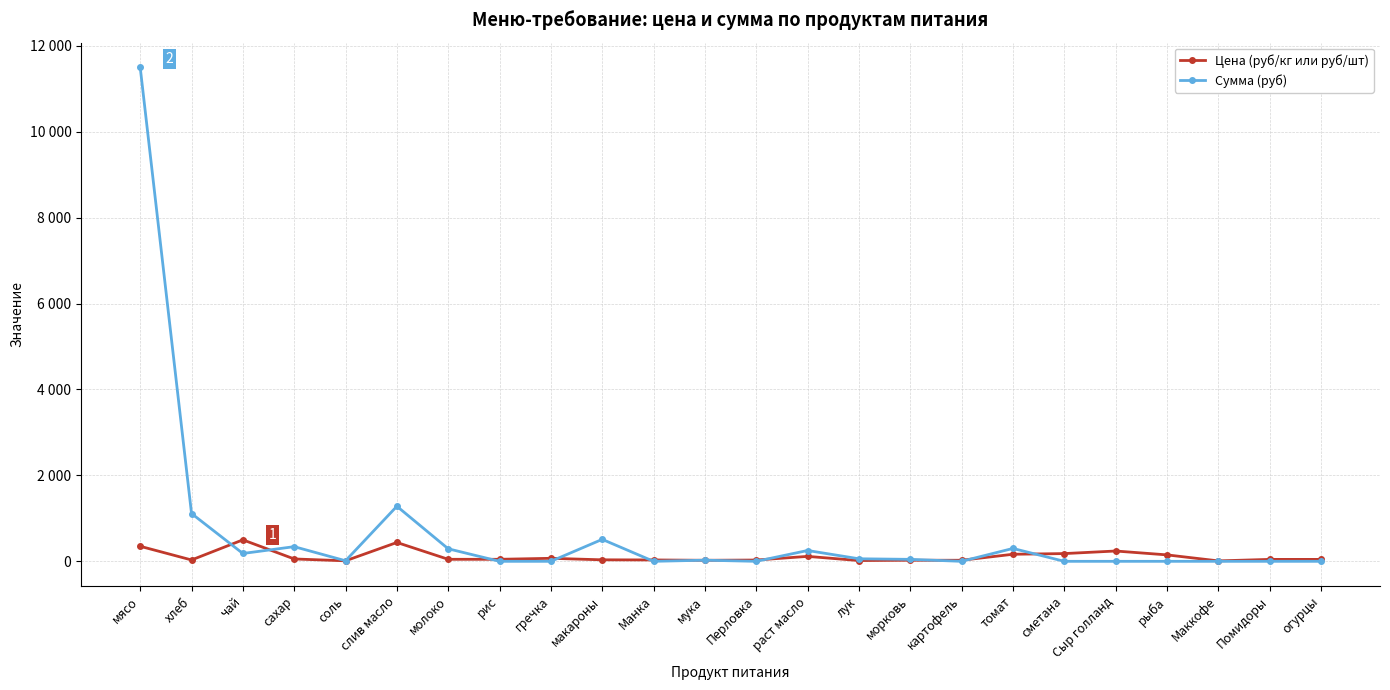

Where does the Сумма (руб) series first go above 26?

мясо